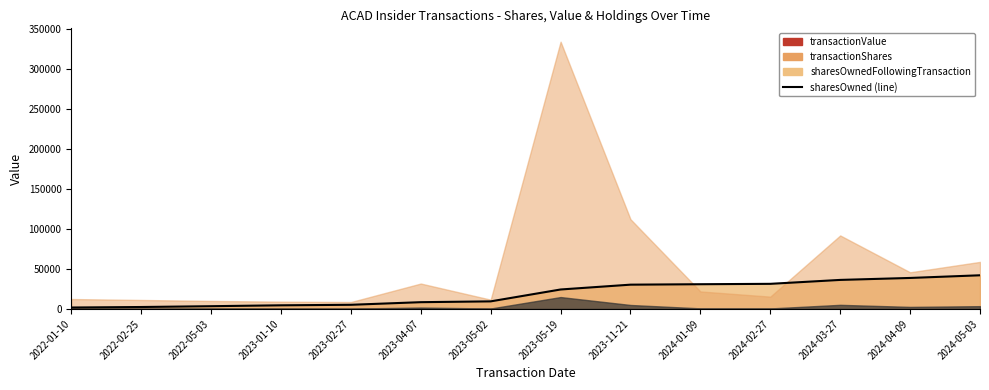

What is the change in value from 2023-04-07 to 2024-02-27?

+22964